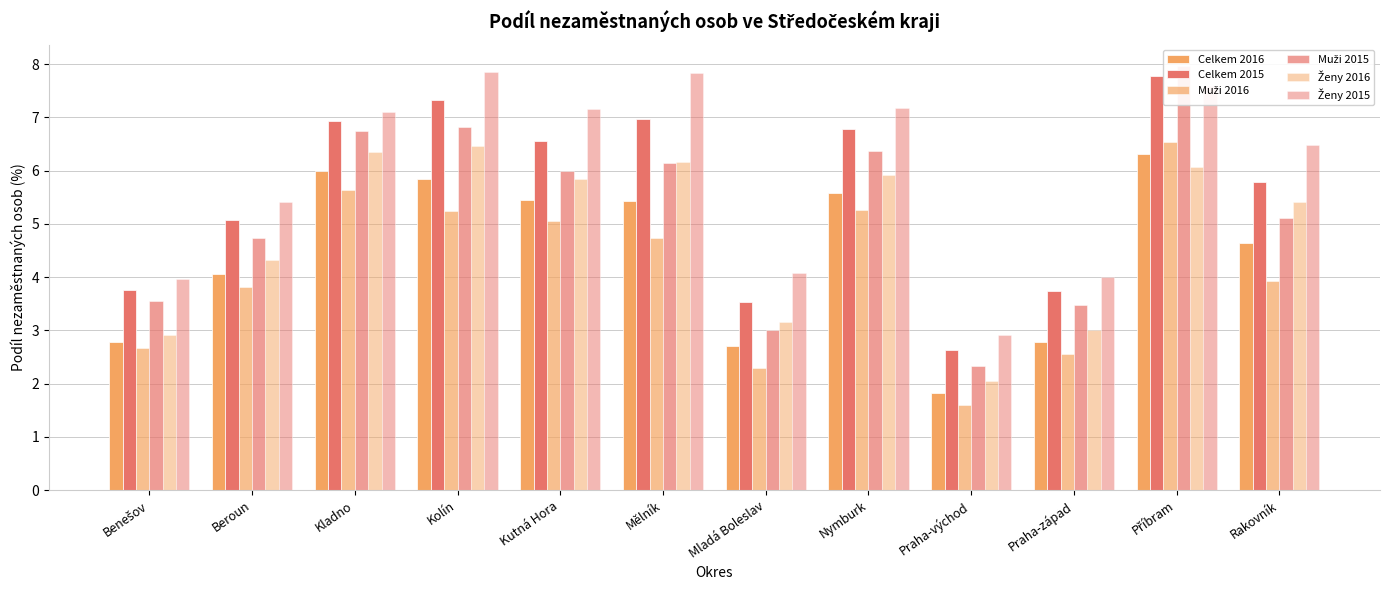

Count the number of categories in the chart.

12